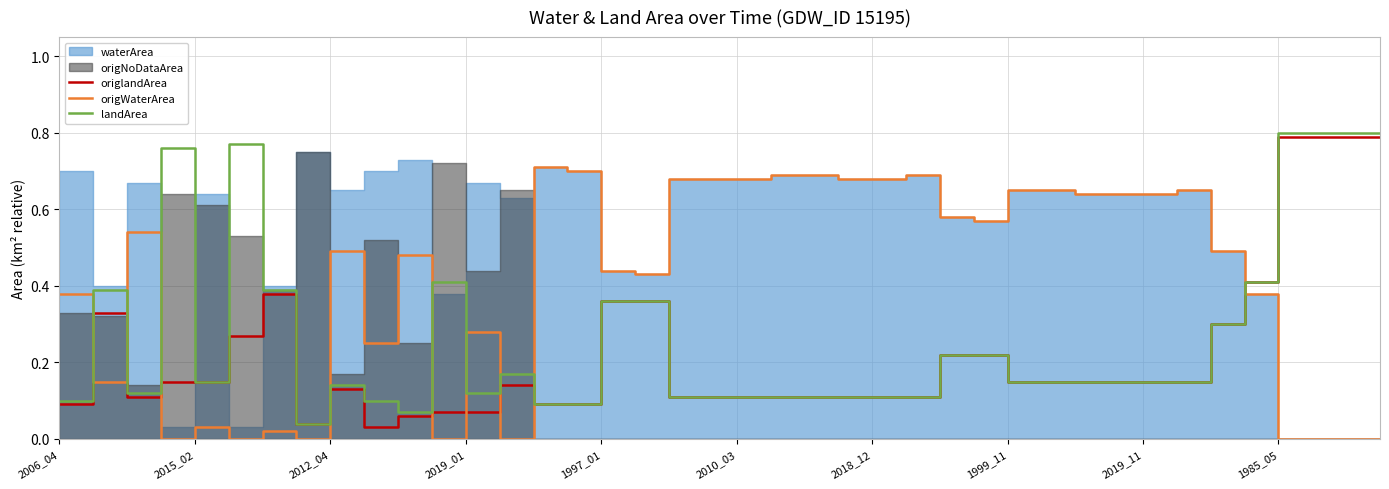

True or false: landArea and origWaterArea cross at least once.

True